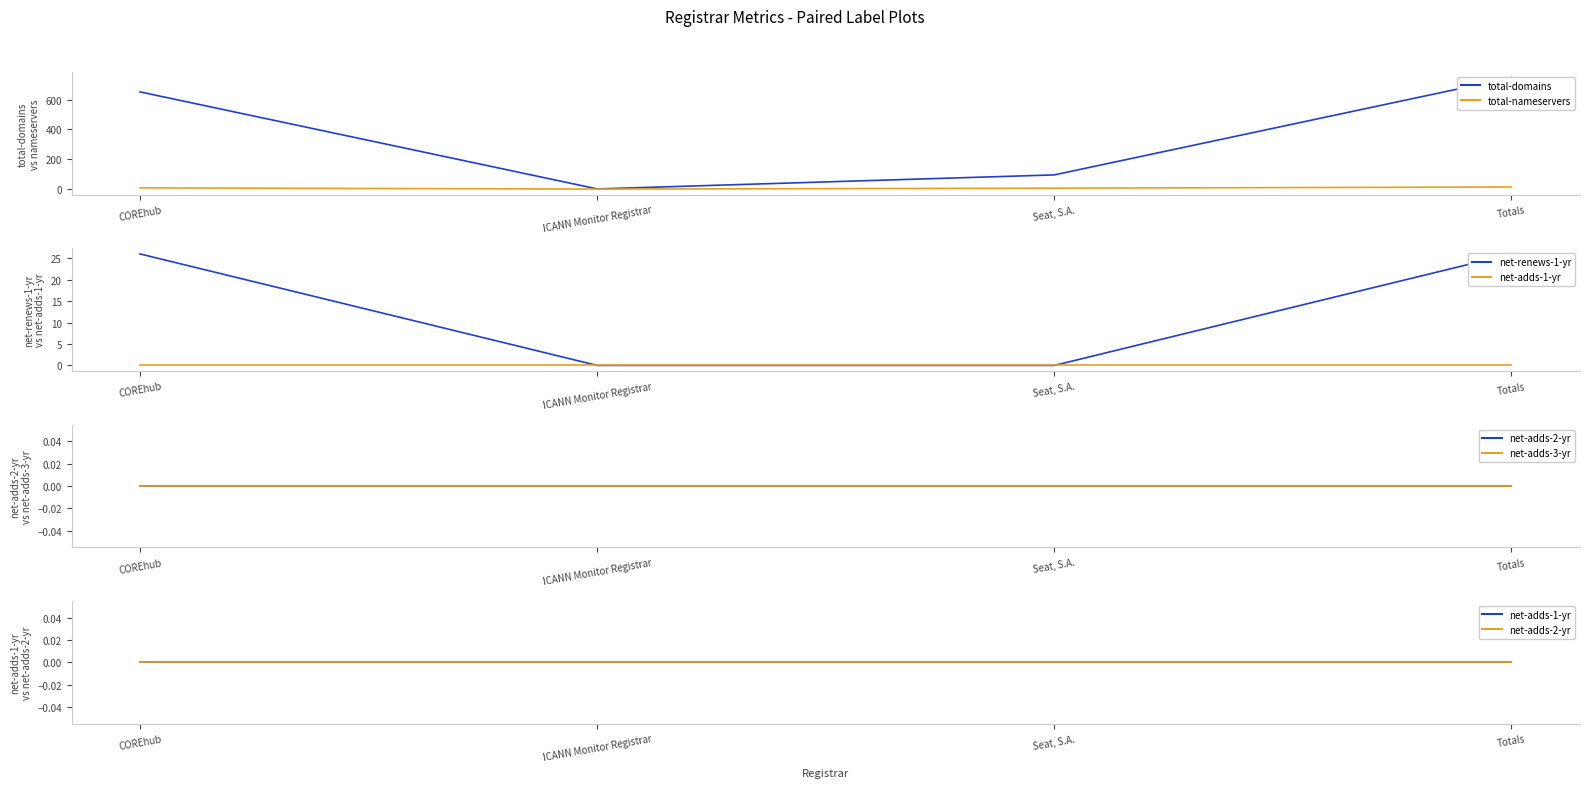

What is the difference between the highest and lowest values at Totals?

747